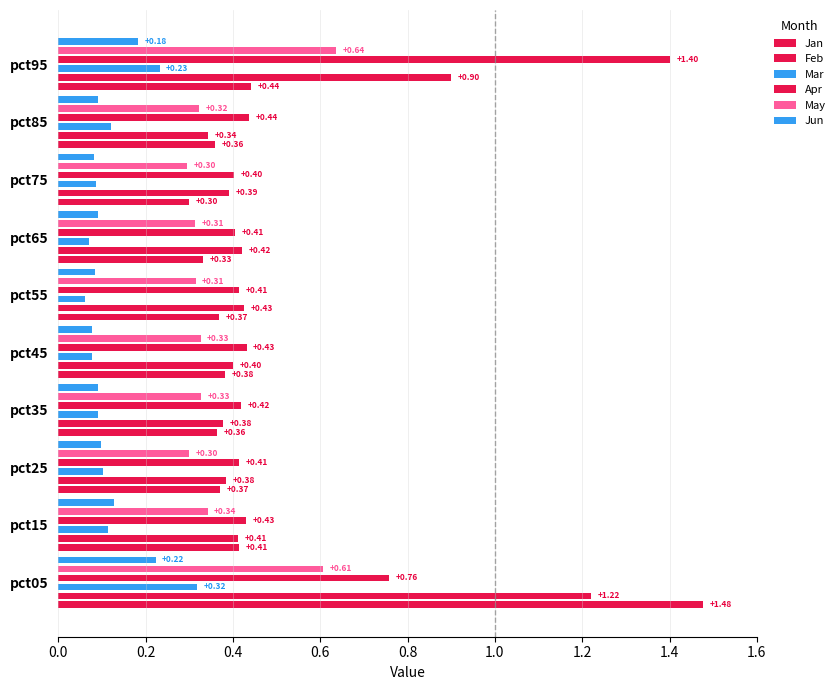

How many bars are there in total?

60